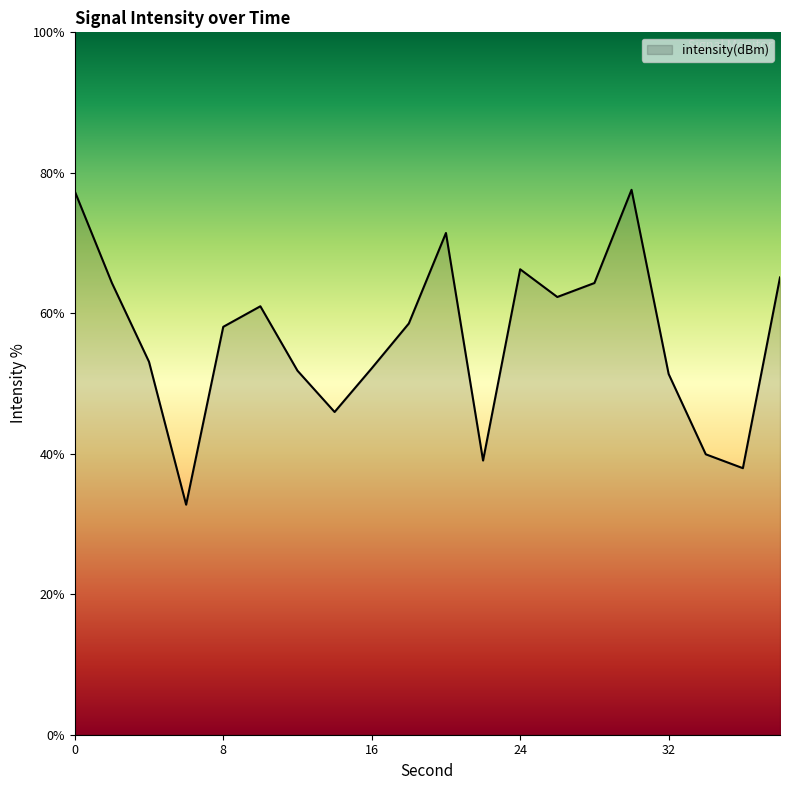

What is the smallest value displayed?

32.8